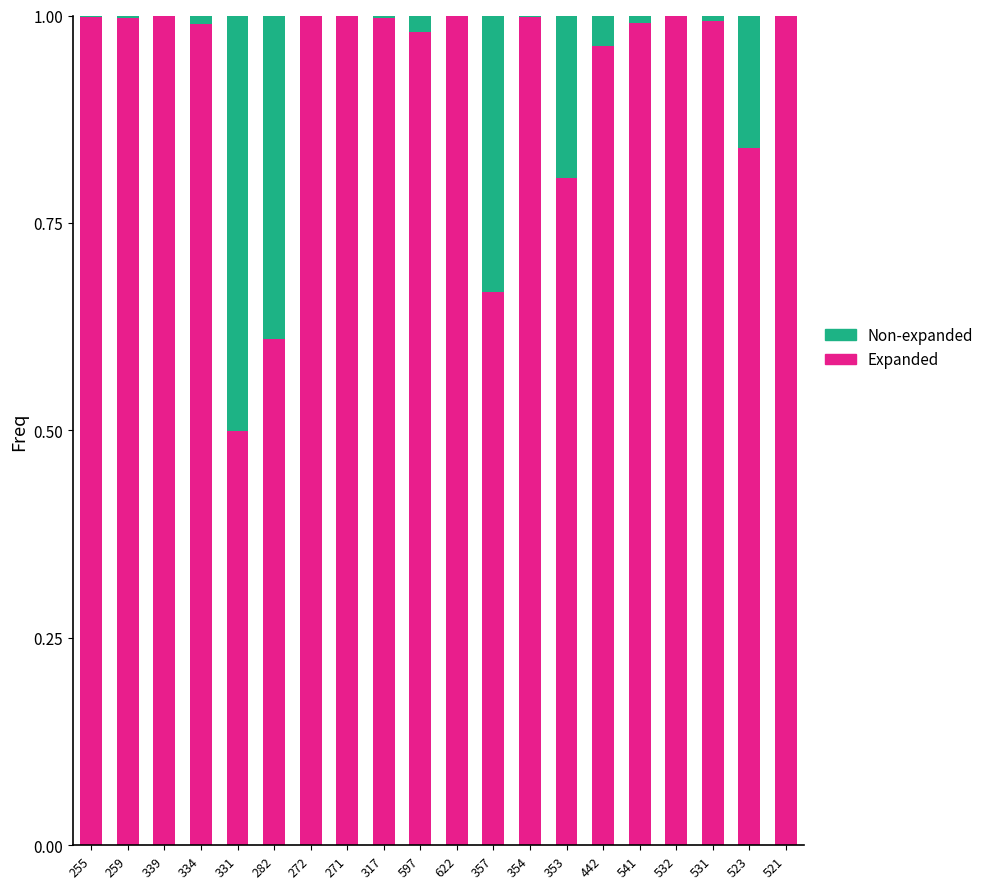

The Expanded series shows 0.5 at 331. True or false?

True